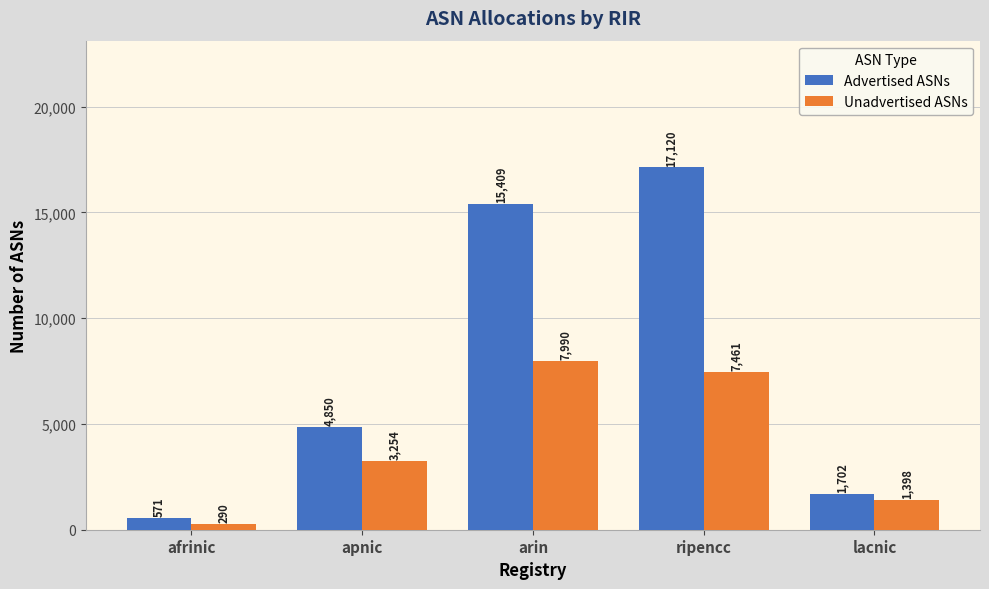

What is the difference between the Advertised ASNs values at ripencc and apnic?

12270